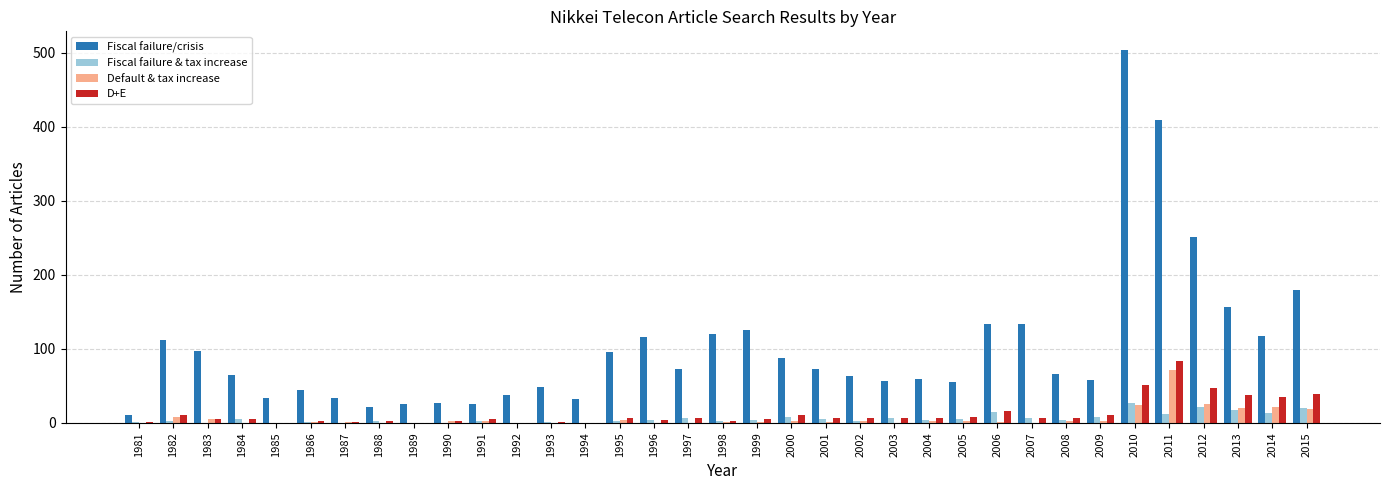

What is the maximum value for Default & tax increase?

71